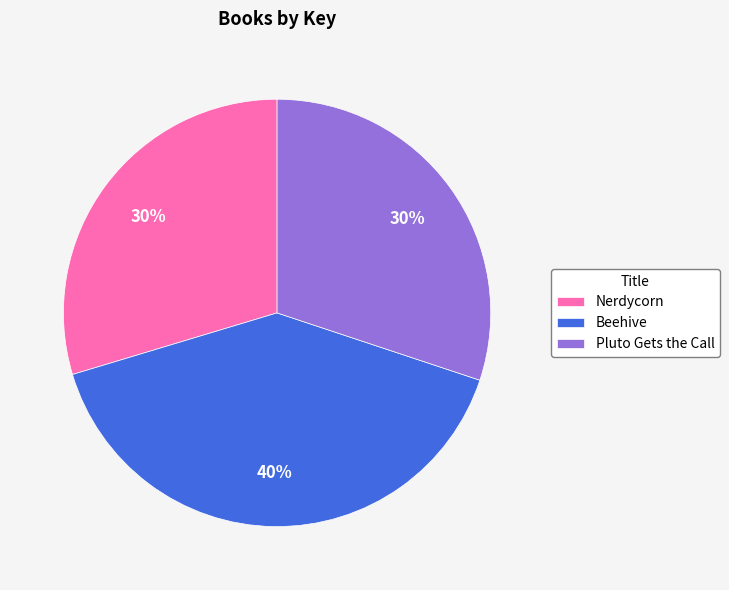

Is it true that Pluto Gets the Call is 18% of the pie?

False